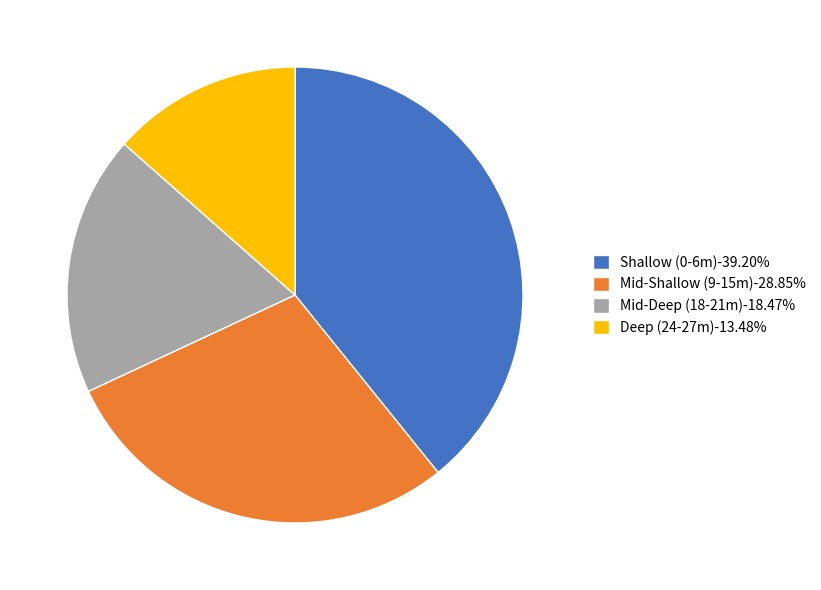

Does Deep (24-27m)-13.48% account for over 50% of the chart?

No